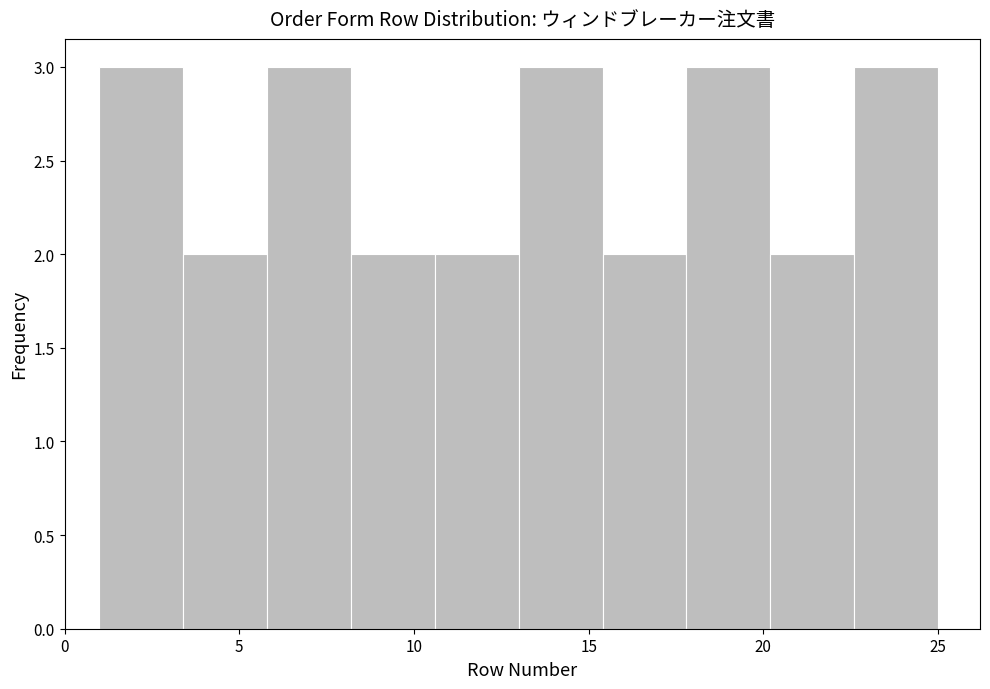

Reading left to right, list every bar in this chart as the range it spans on the x-axis followed by its height. Neither the bar edges nor the heights are printed on the chart, so give them approximately, as read against the axes.

1.0 to 3.4: 3
3.4 to 5.8: 2
5.8 to 8.2: 3
8.2 to 10.6: 2
10.6 to 13.0: 2
13.0 to 15.4: 3
15.4 to 17.8: 2
17.8 to 20.2: 3
20.2 to 22.6: 2
22.6 to 25.0: 3